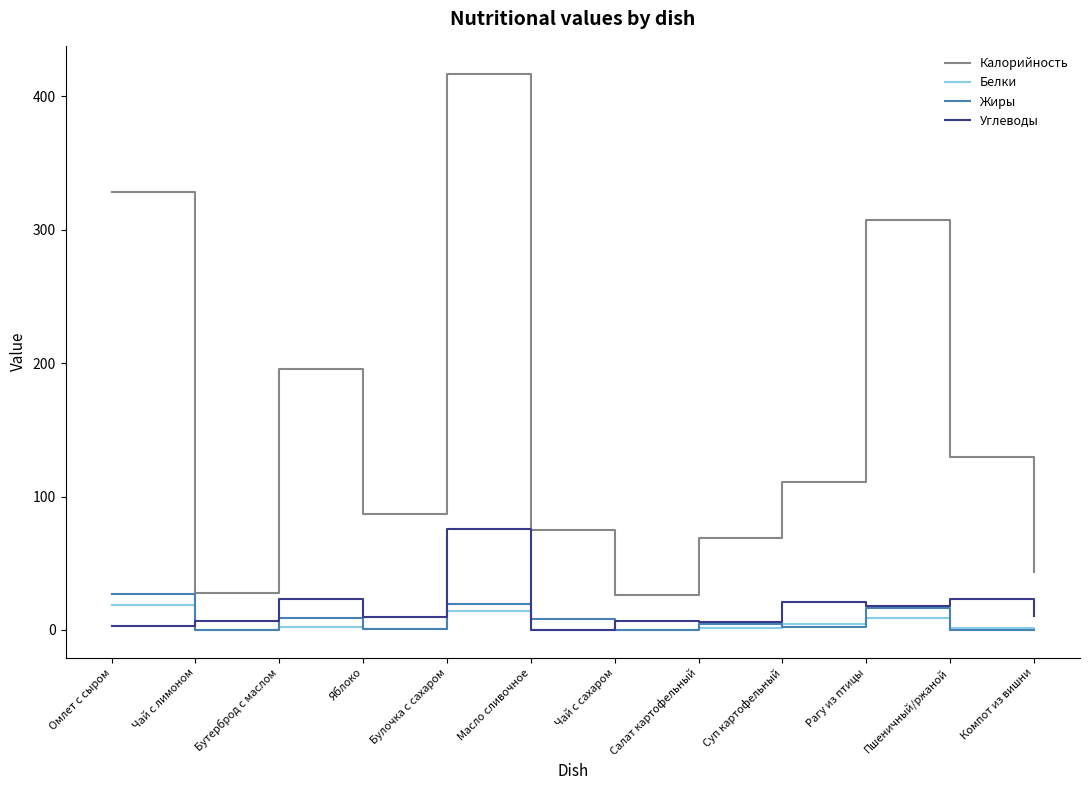

True or false: Калорийность and Жиры cross at least once.

False